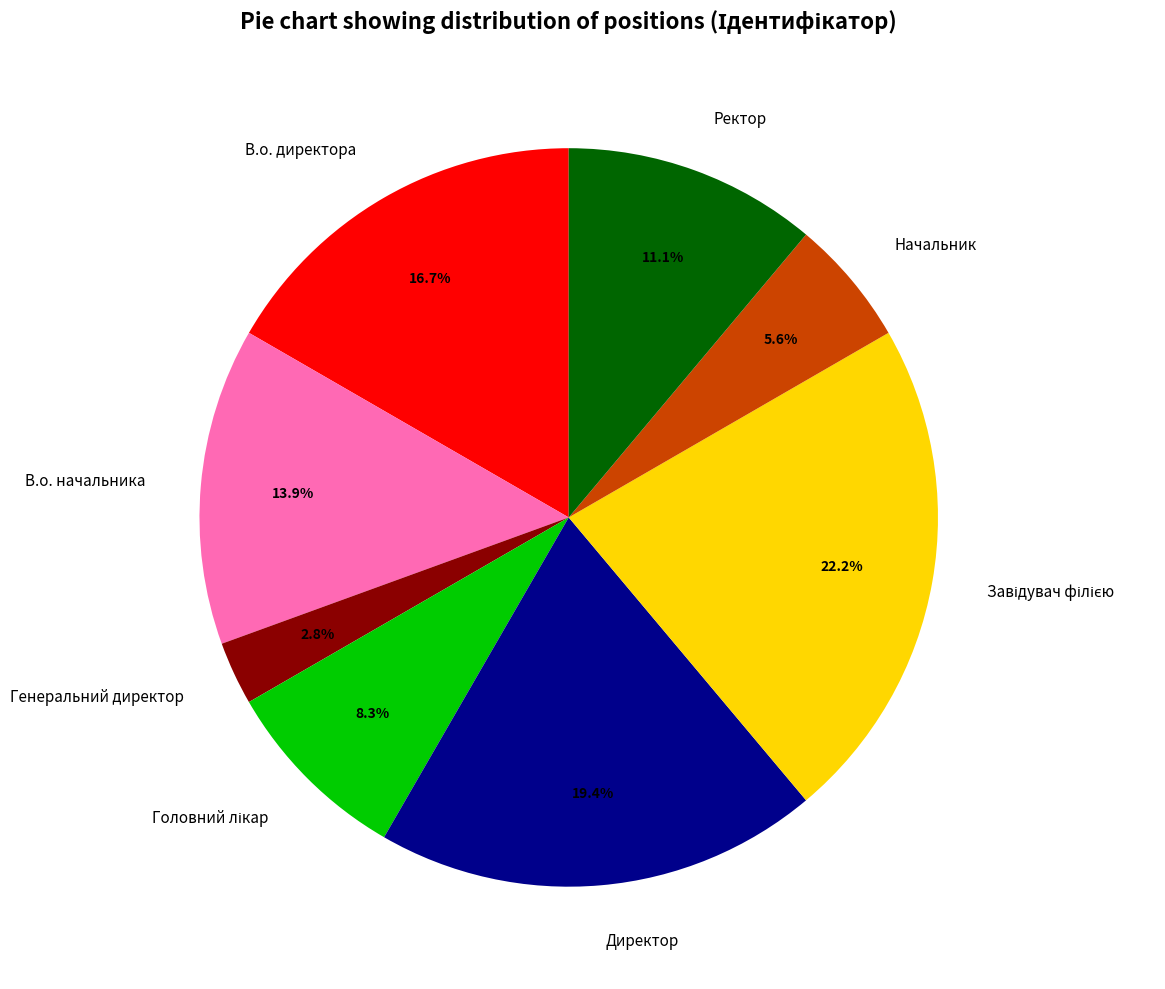

What percentage is the Генеральний директор slice, to the nearest percent?

3%